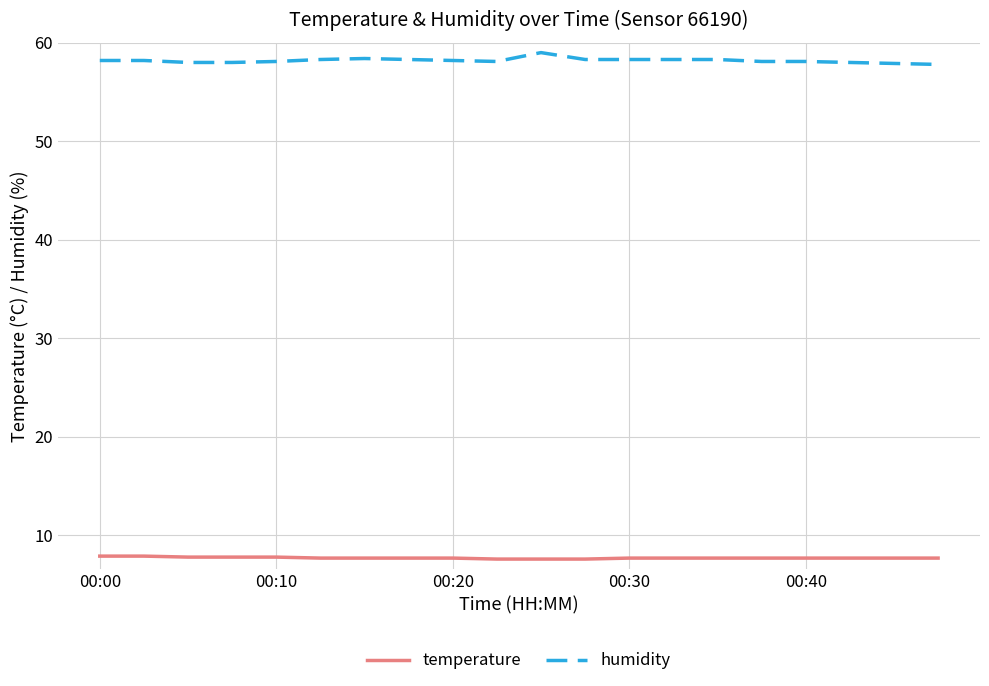

True or false: humidity and temperature cross at least once.

False